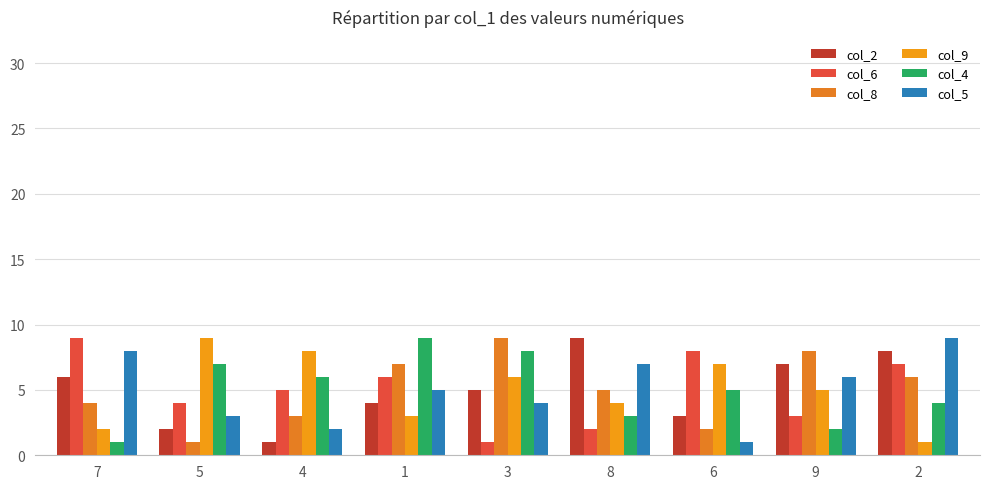

Reading right to left, extract all data points from this chart.

col_2: 2=8	9=7	6=3	8=9	3=5	1=4	4=1	5=2	7=6
col_6: 2=7	9=3	6=8	8=2	3=1	1=6	4=5	5=4	7=9
col_8: 2=6	9=8	6=2	8=5	3=9	1=7	4=3	5=1	7=4
col_9: 2=1	9=5	6=7	8=4	3=6	1=3	4=8	5=9	7=2
col_4: 2=4	9=2	6=5	8=3	3=8	1=9	4=6	5=7	7=1
col_5: 2=9	9=6	6=1	8=7	3=4	1=5	4=2	5=3	7=8